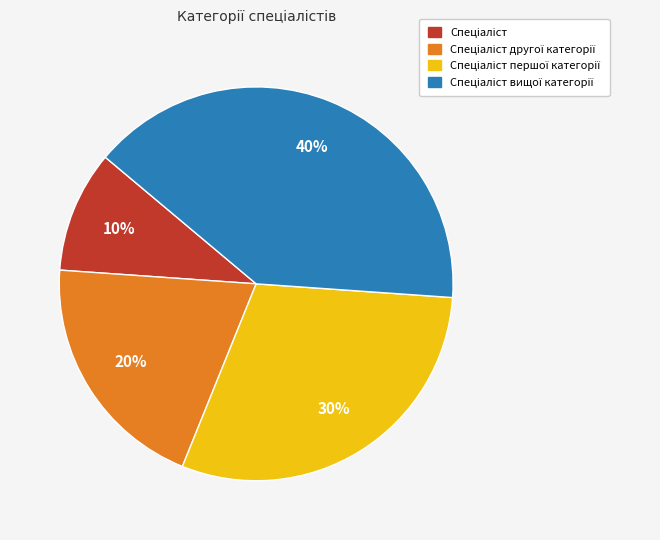

To the nearest percent, what is the difference between the largest and smallest slice percentages?

30%